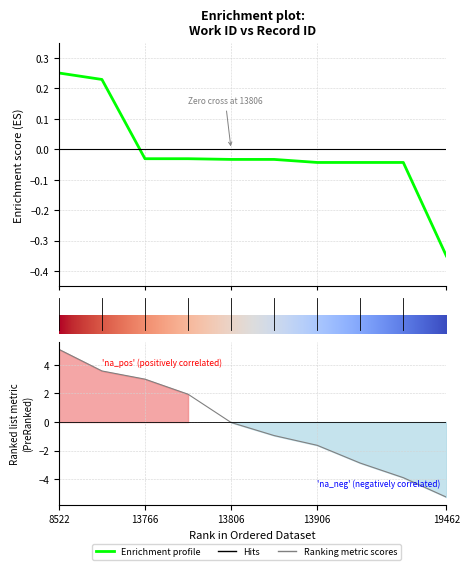

Where does the data first go above 0?

8522